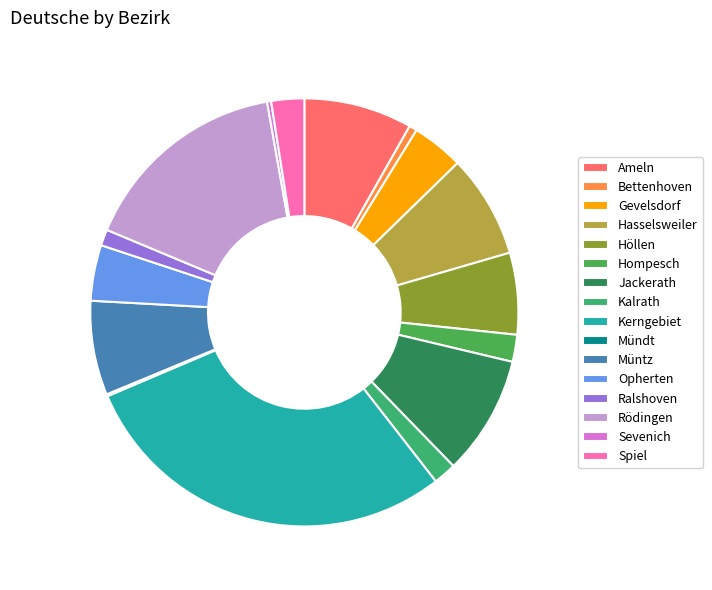

Rank the categories by value from highest to lowest.

Kerngebiet, Rödingen, Jackerath, Ameln, Hasselsweiler, Müntz, Höllen, Opherten, Gevelsdorf, Spiel, Hompesch, Kalrath, Ralshoven, Bettenhoven, Sevenich, Mündt